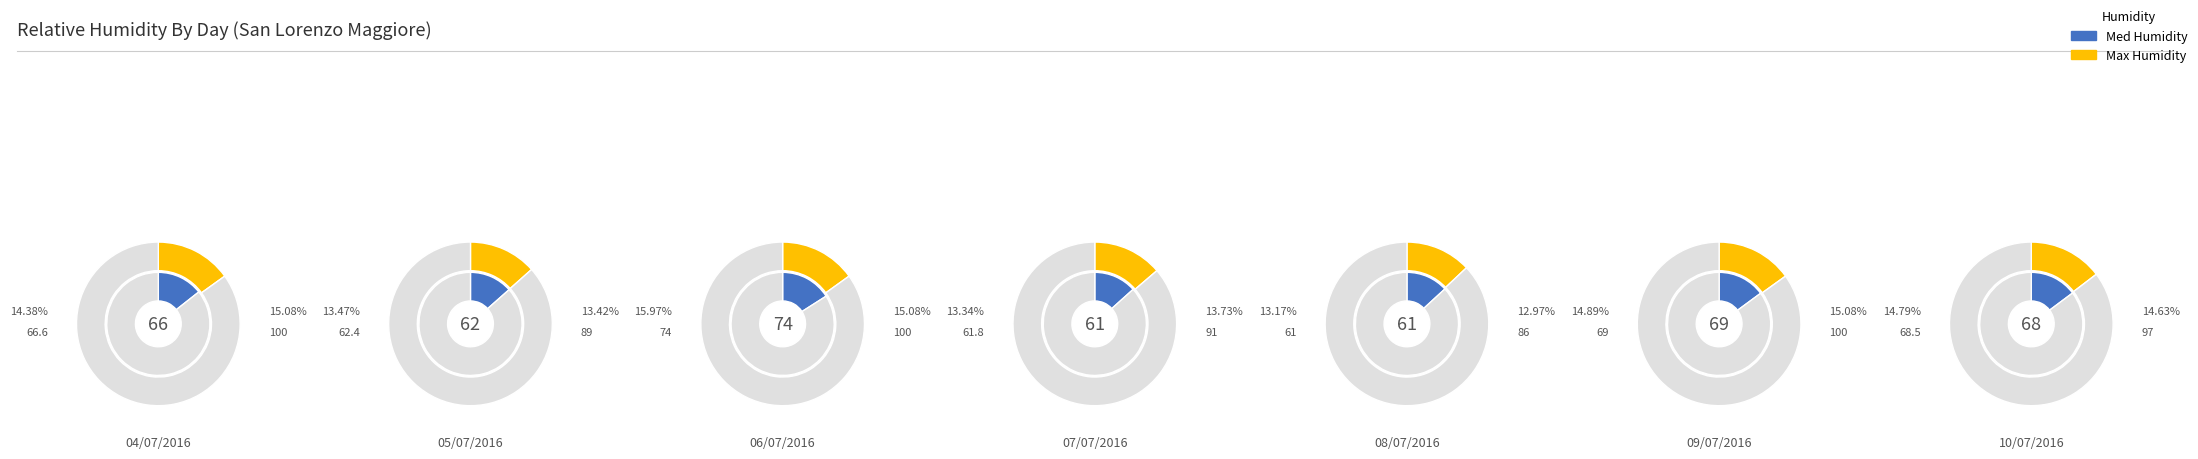

Count the number of slices in the pie.

7